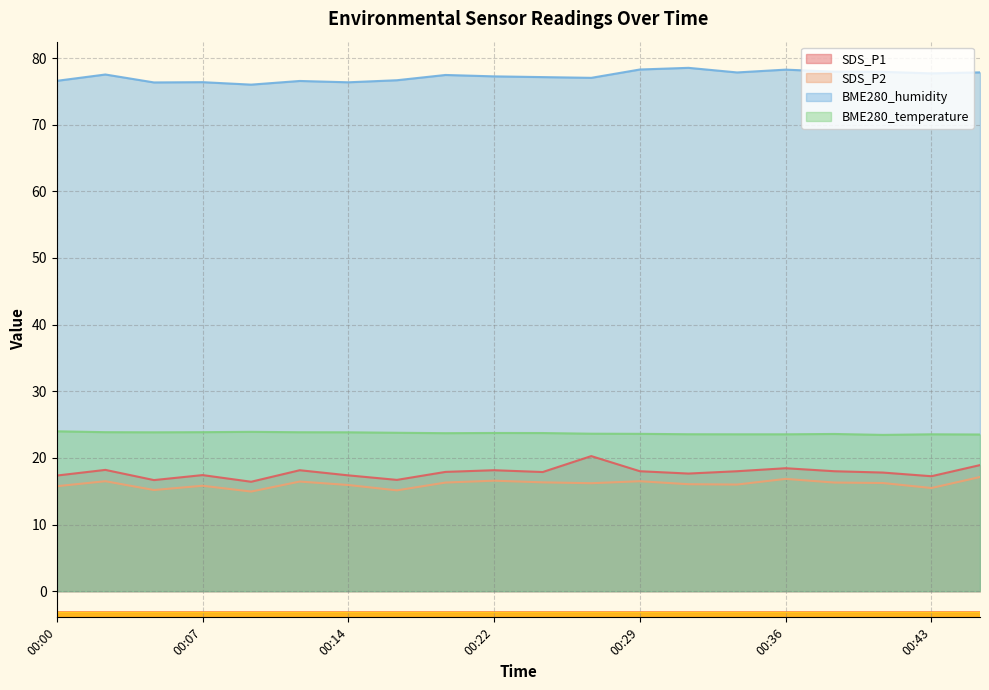

True or false: SDS_P2 and SDS_P1 intersect in this chart.

False